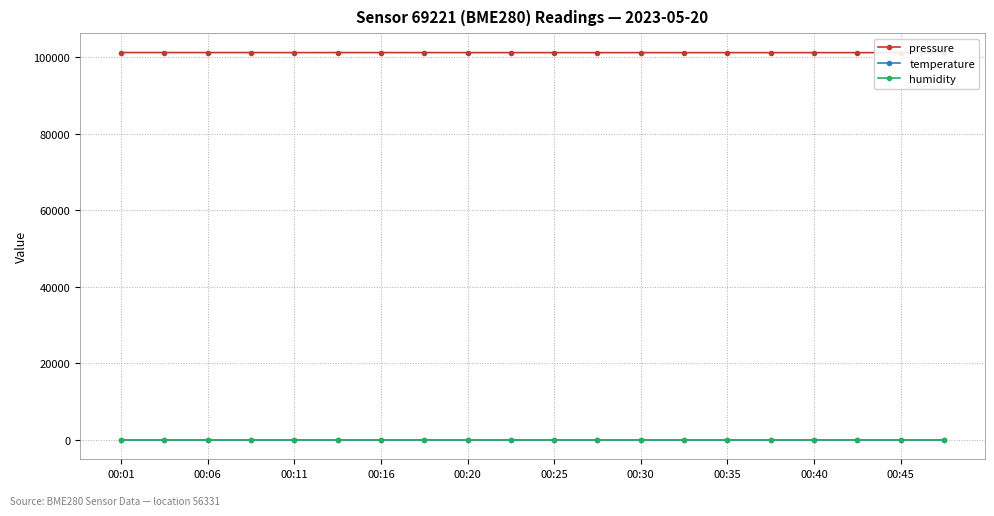

Which series has the widest spread of values?

pressure